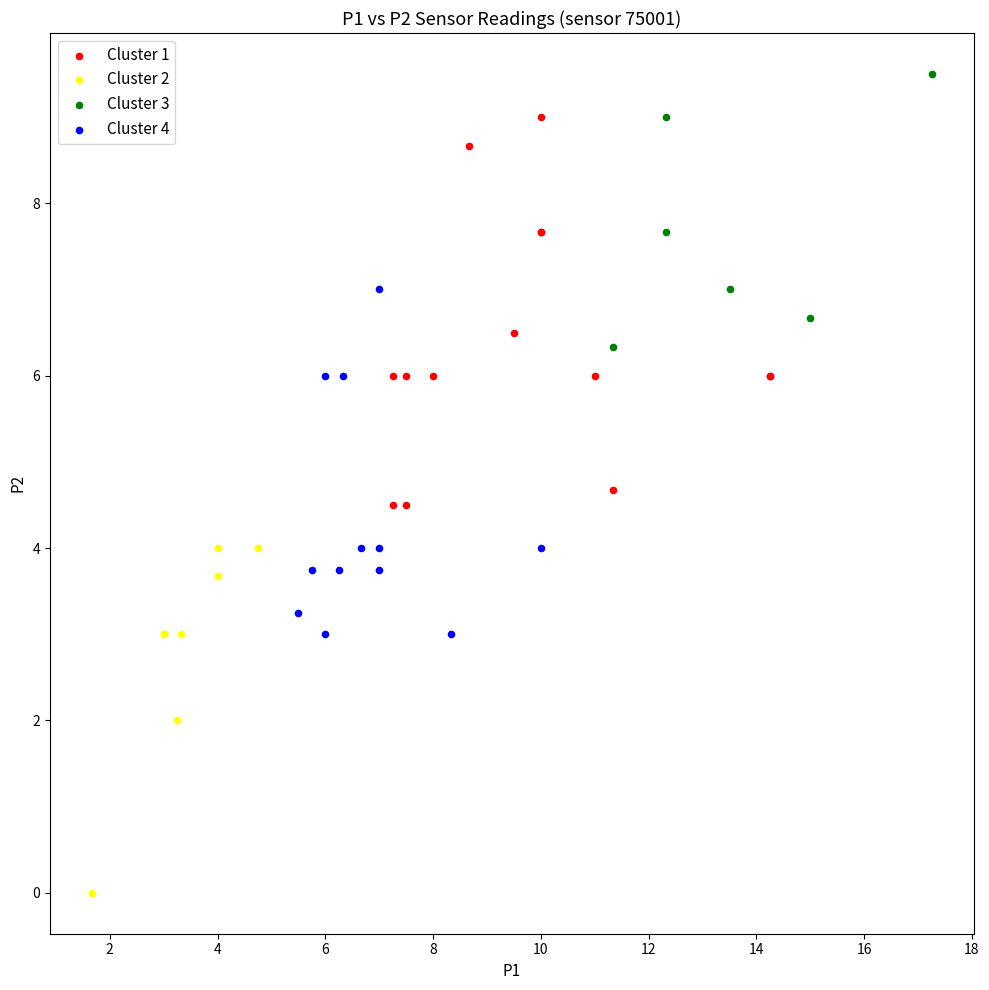

Which series contains the lowest Y value?

Cluster 2